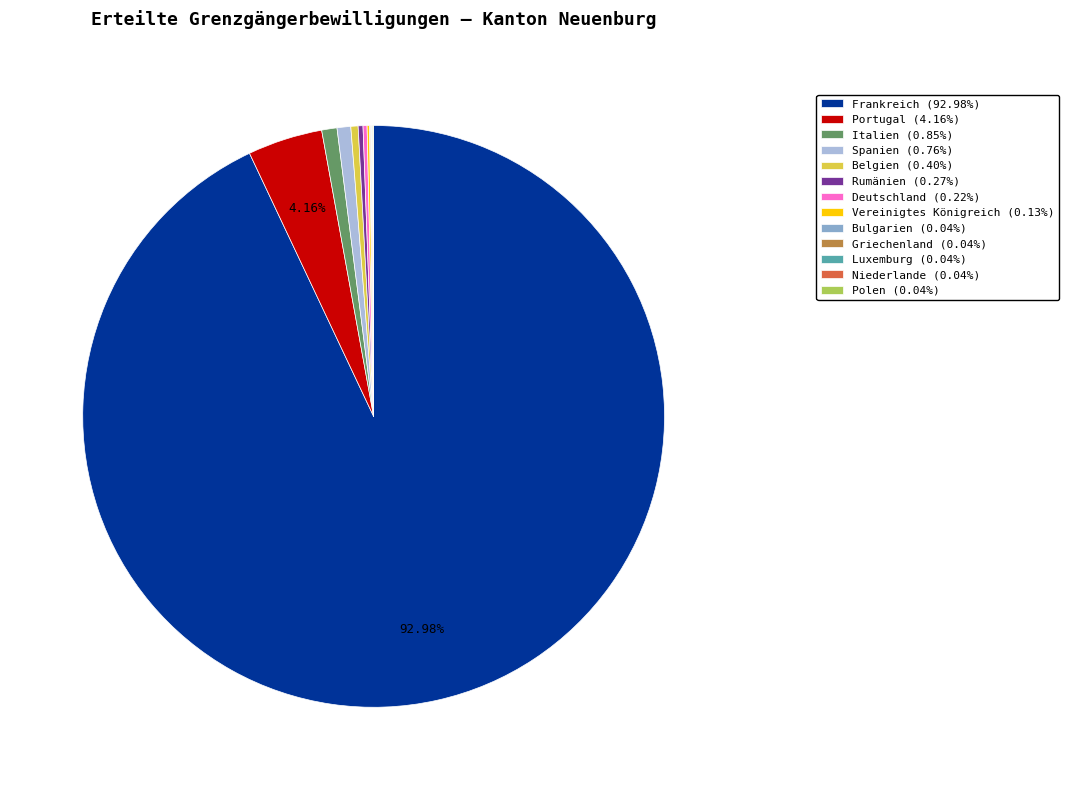

Is Frankreich the majority of the pie?

Yes